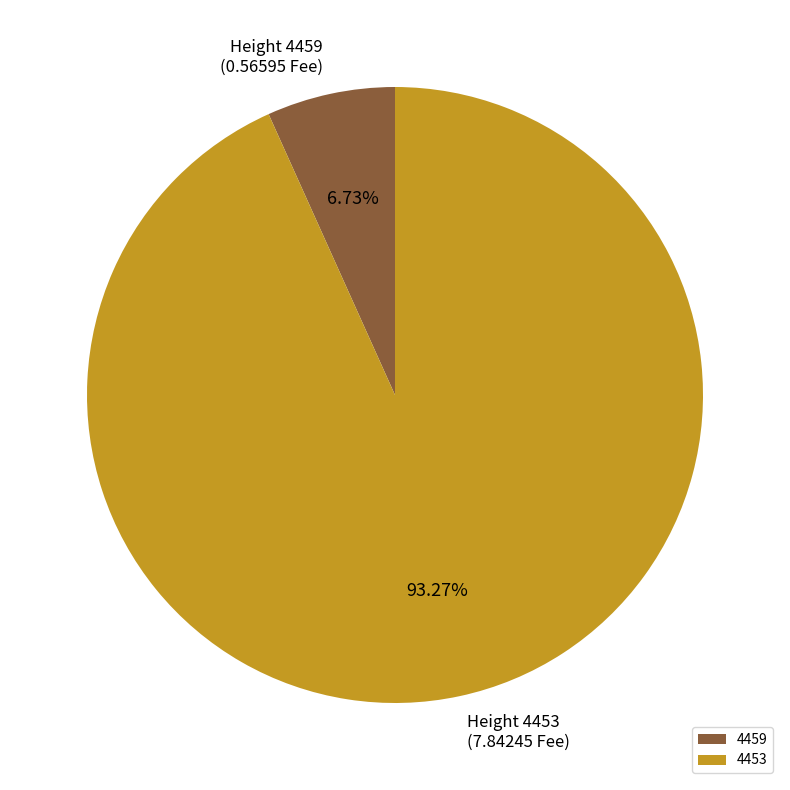

Which slice is the largest?

4453